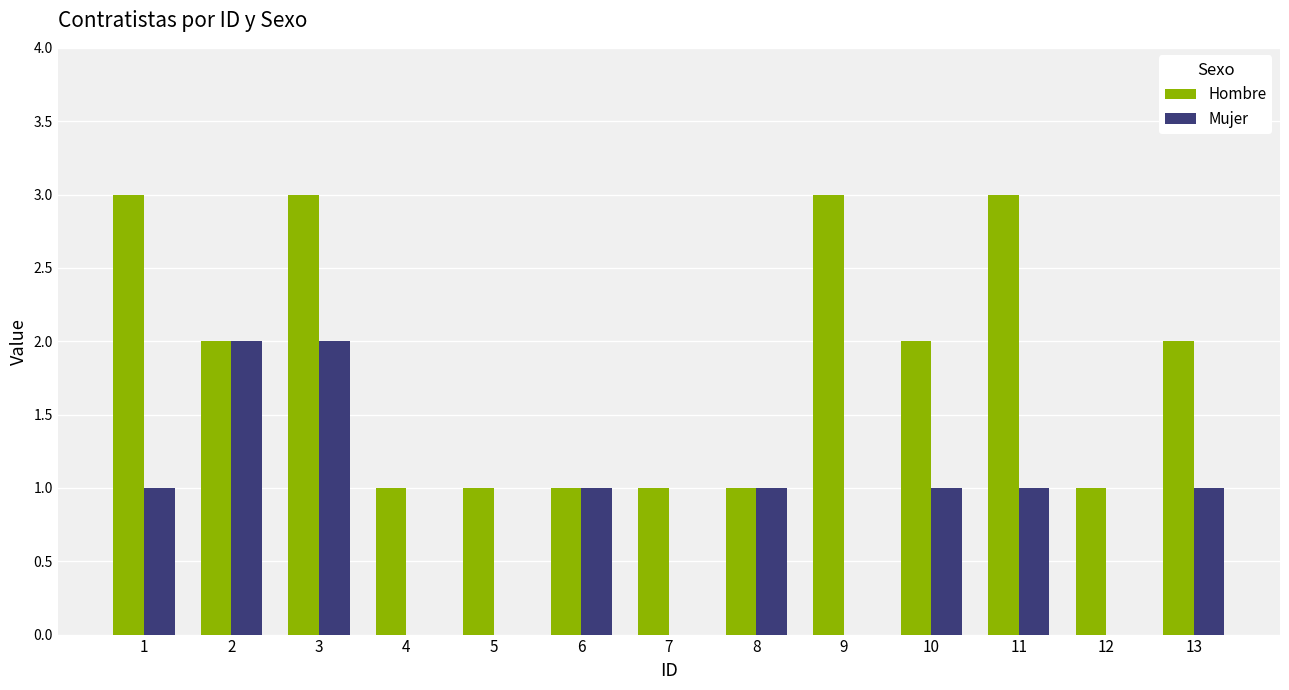

The value of Mujer at 13 is 1. True or false?

True